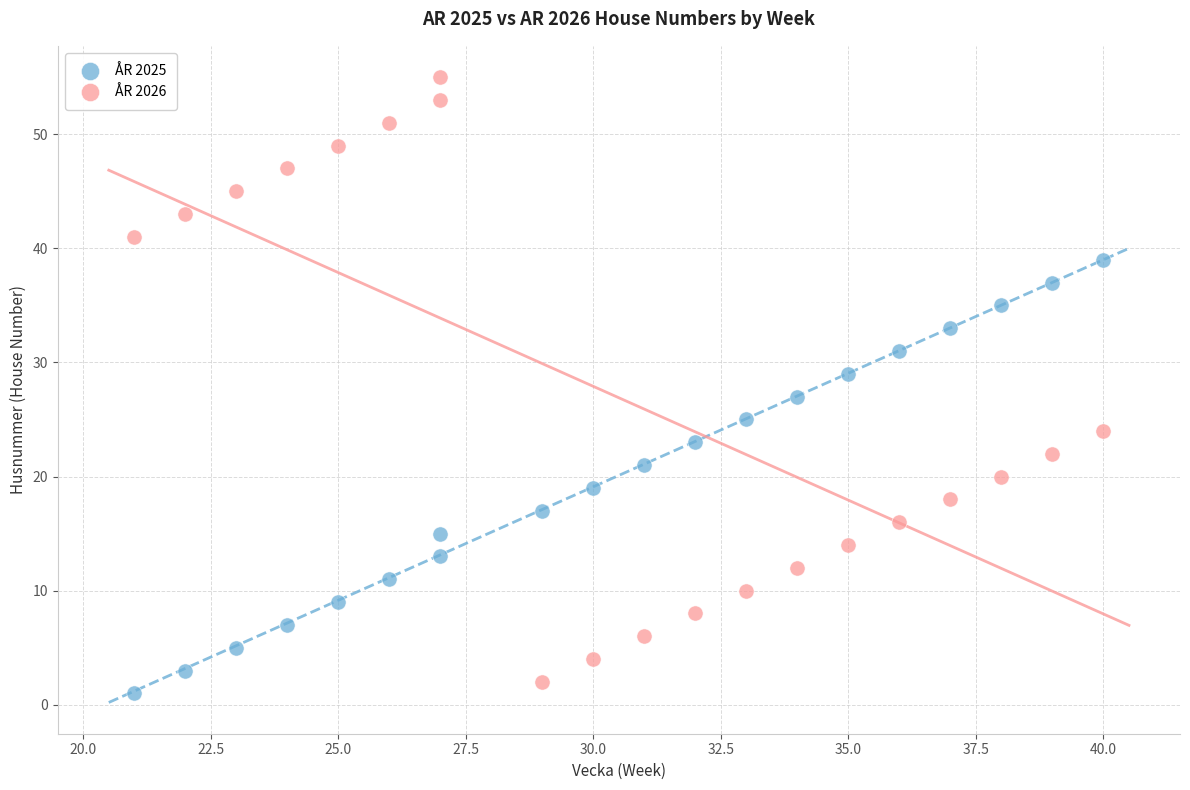

Which series reaches the minimum Y coordinate?

ÅR 2025